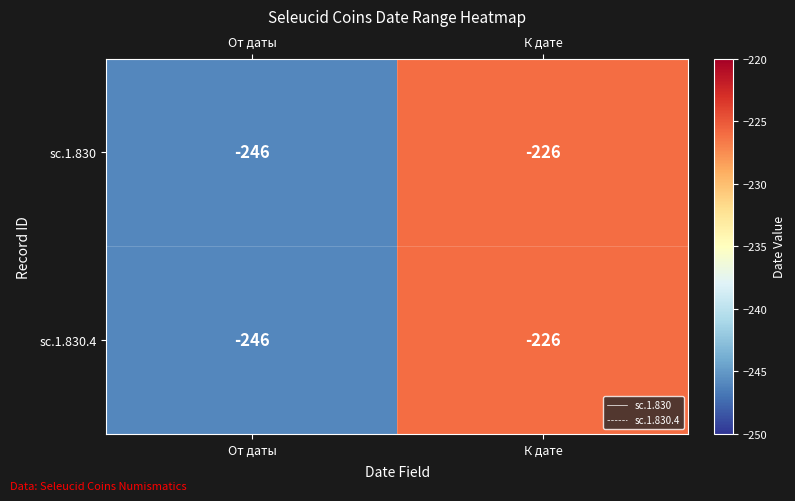

What is the smallest value displayed?

-246